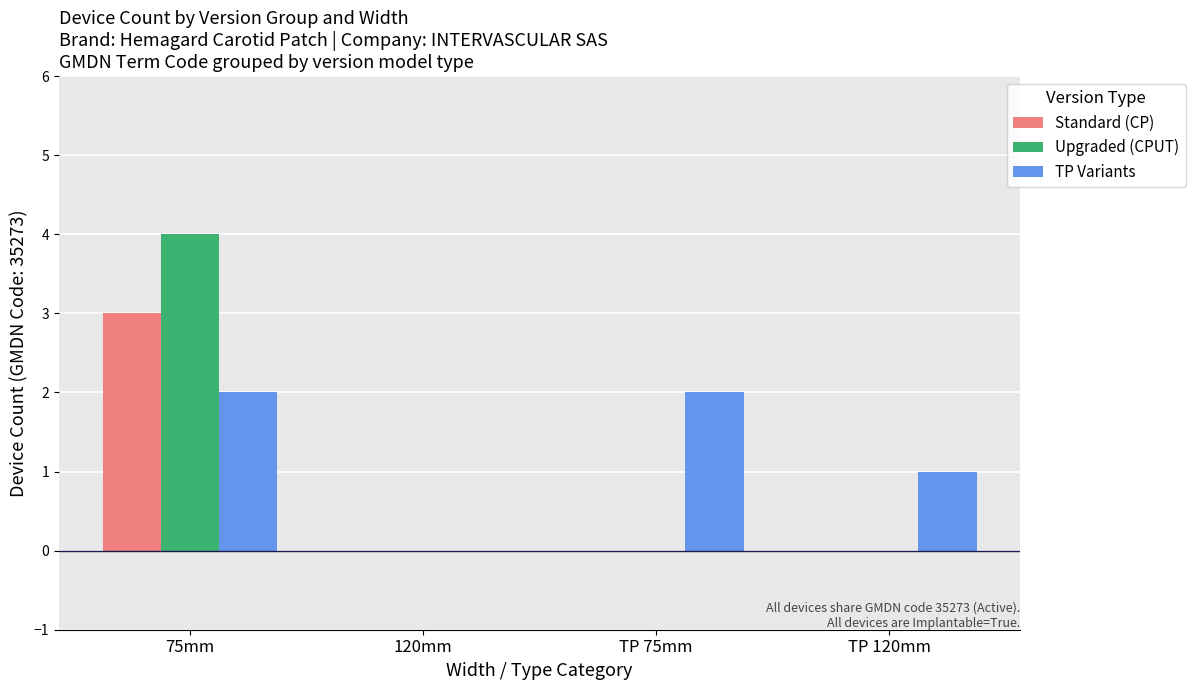

What is the maximum value shown in the chart?

4